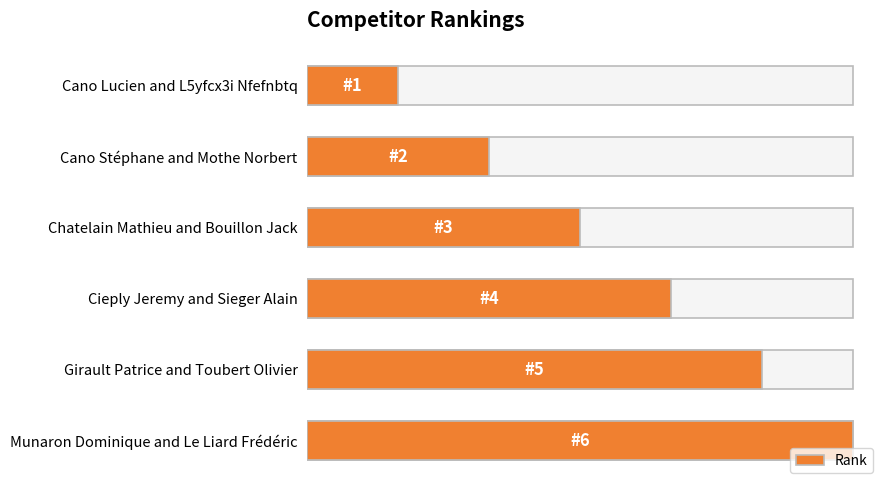

Does the chart contain any negative values?

No